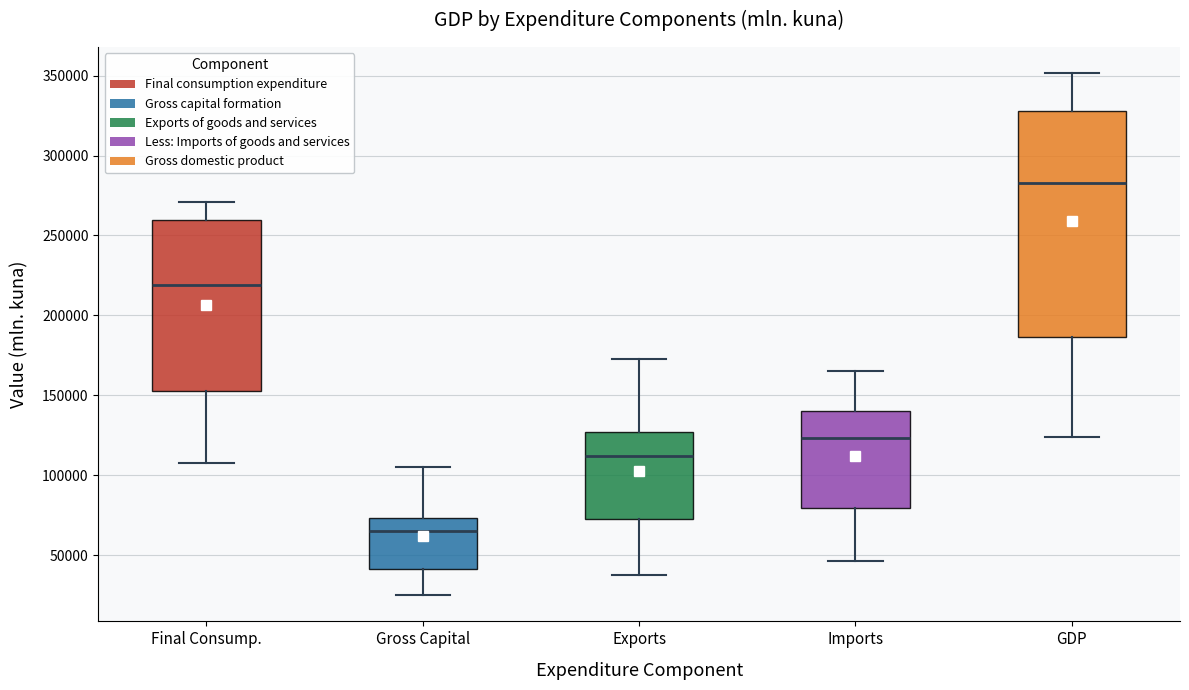

Comparing the boxes themselves (not the whiskers), which one is the tallest?

GDP